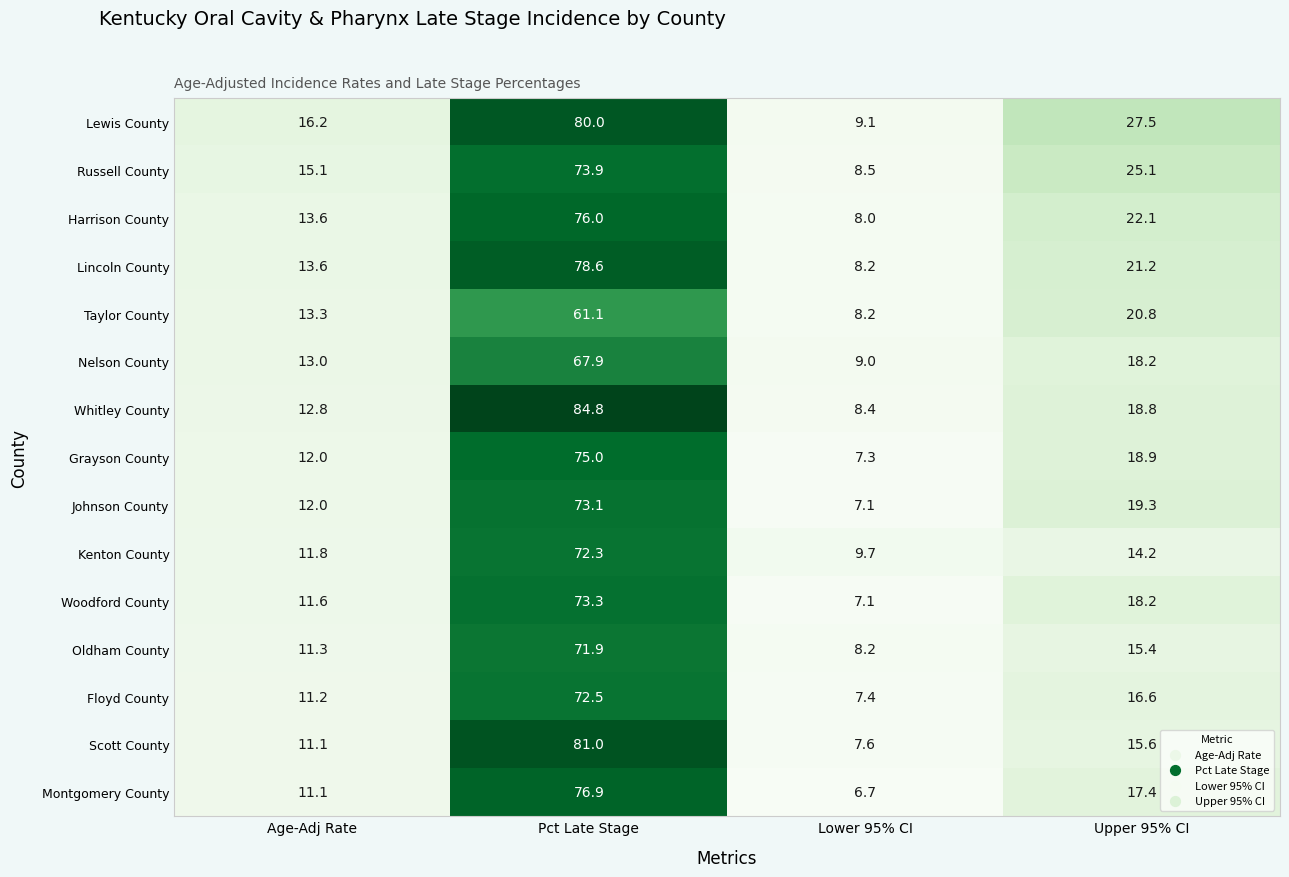

How many data points in Grayson County are above 18?

2